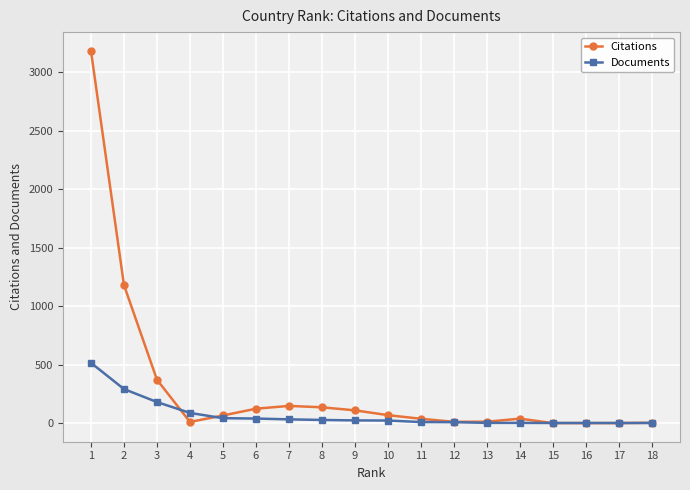

How many distinct data groups are displayed?

2